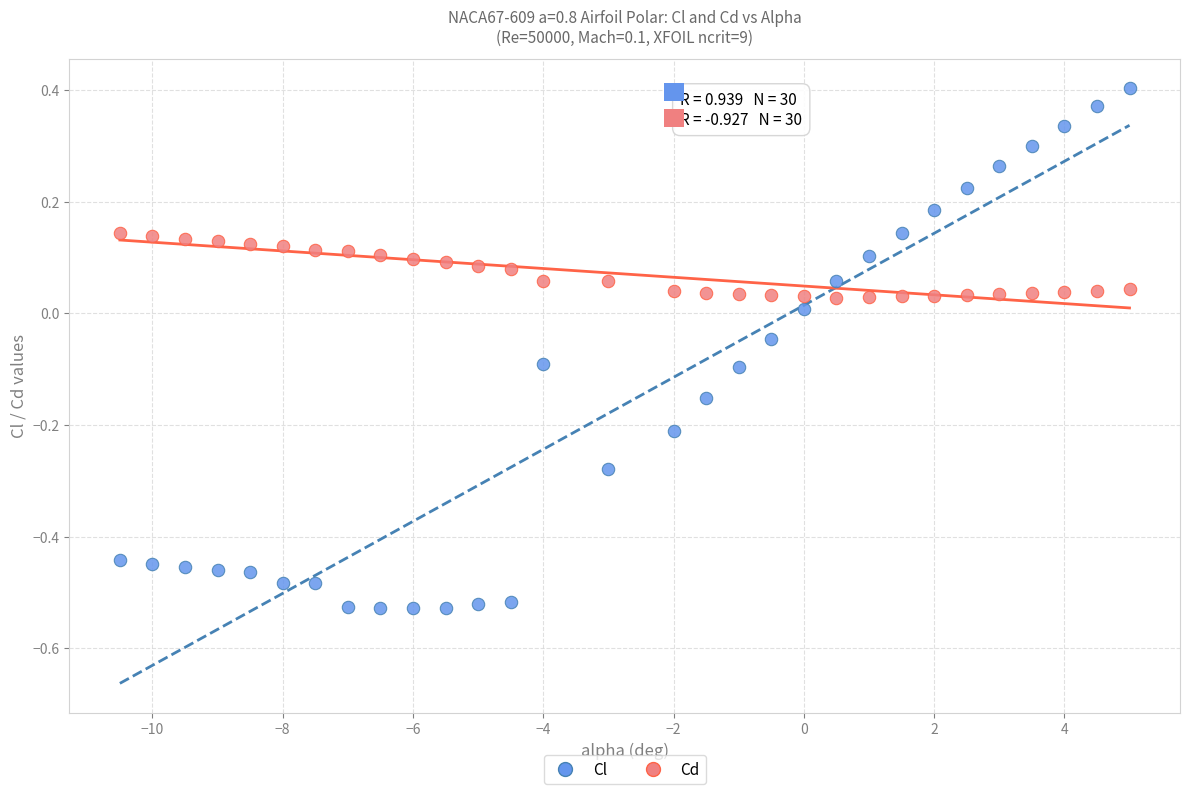

Which series contains the highest Y value?

Cl